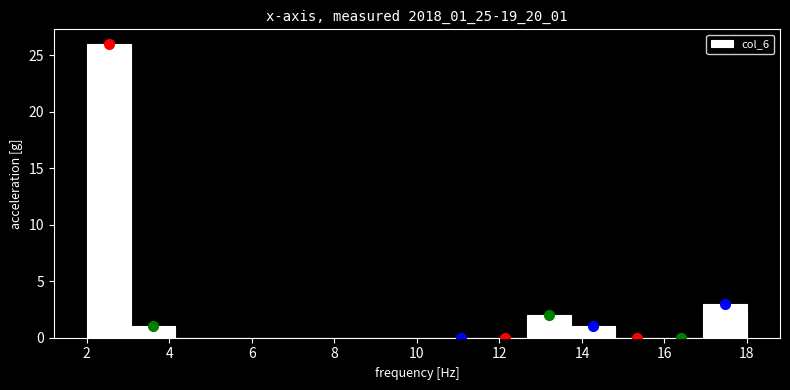

Reading left to right, list every bar in this chart as the range it spans on the x-axis followed by its height. Neither the bar edges nor the heights are printed on the chart, so give them approximately, as read against the axes.

2.0 to 3.0: 26
3.0 to 4.2: 1
4.2 to 5.2: 0
5.2 to 6.2: 0
6.2 to 7.4: 0
7.4 to 8.4: 0
8.4 to 9.4: 0
9.4 to 10.6: 0
10.6 to 11.6: 0
11.6 to 12.6: 0
12.6 to 13.8: 2
13.8 to 14.8: 1
14.8 to 15.8: 0
15.8 to 17.0: 0
17.0 to 18.0: 3